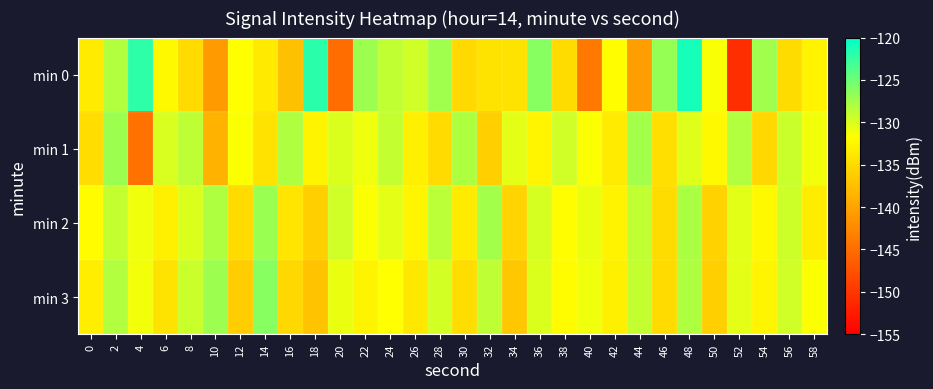

Which series has the largest total across all categories?

min 2